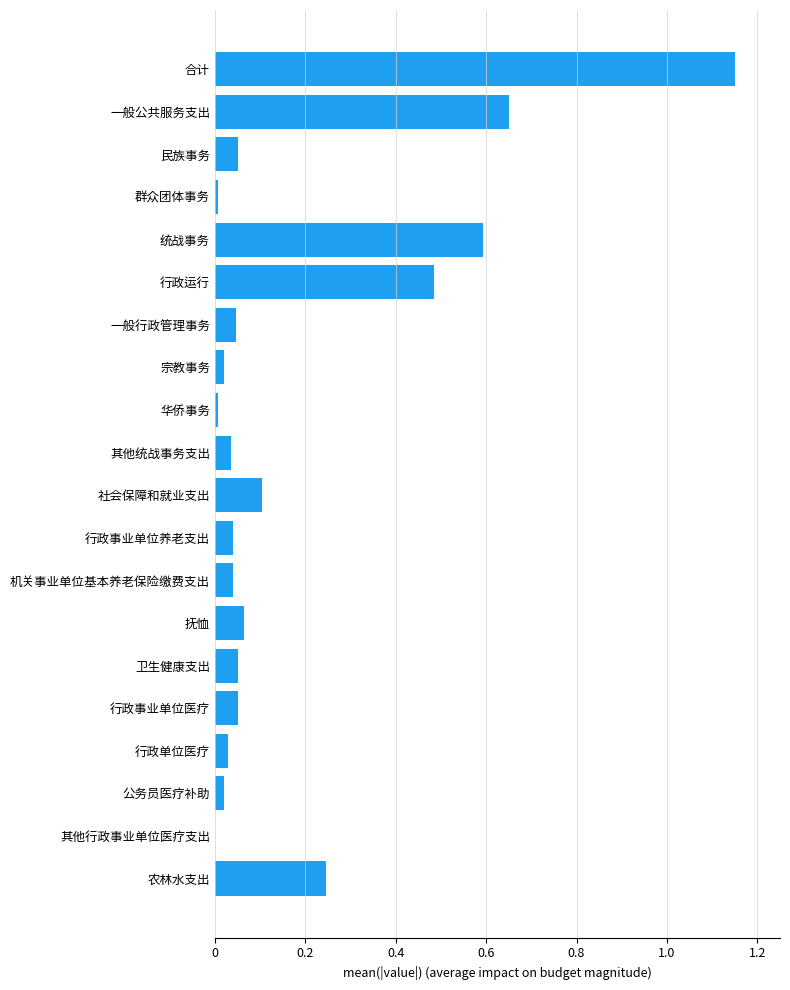

The chart shows a value of 0.0 at 卫生健康支出. True or false?

False